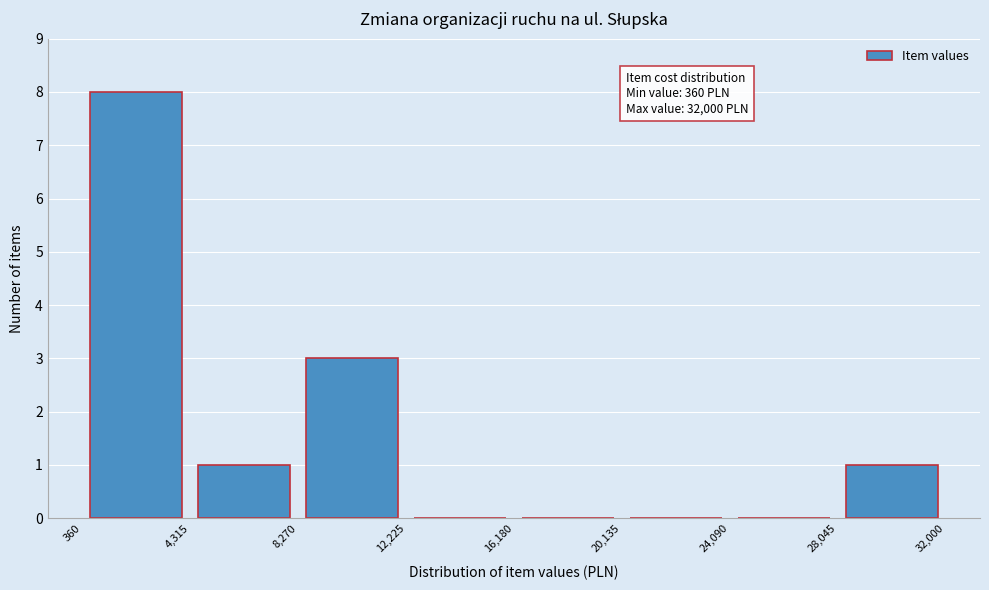

Over which range of the x-axis is the bar tallest?

360 to 4,315